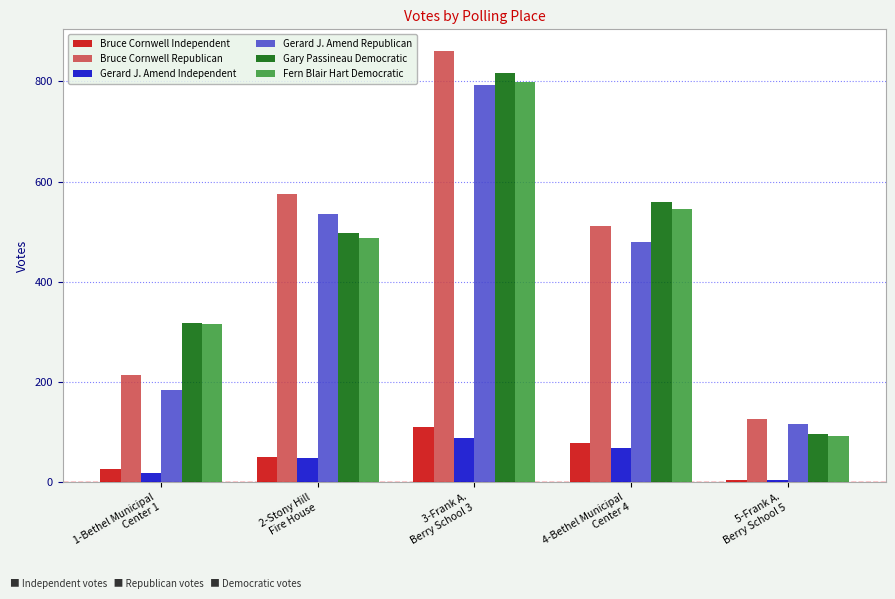

What is the sum of all Bruce Cornwell Independent values?

270